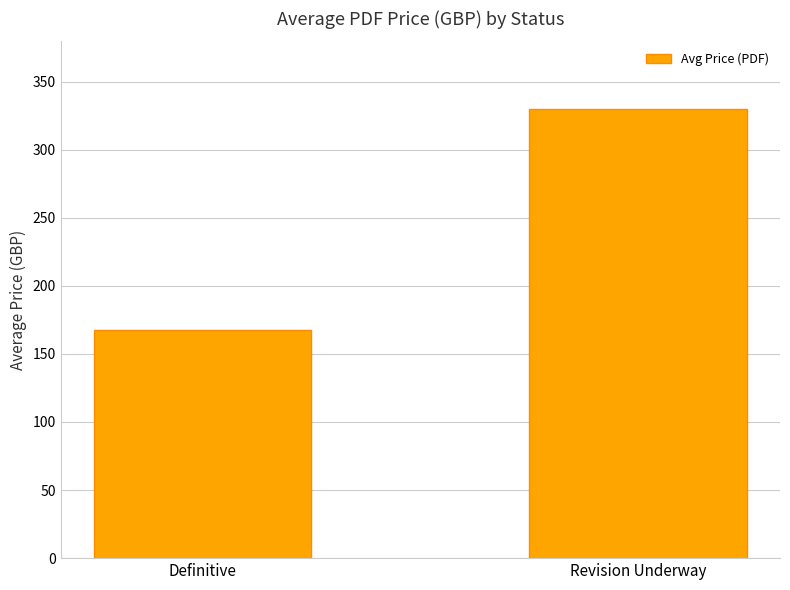

List the labels in order of value, largest first.

Revision Underway, Definitive